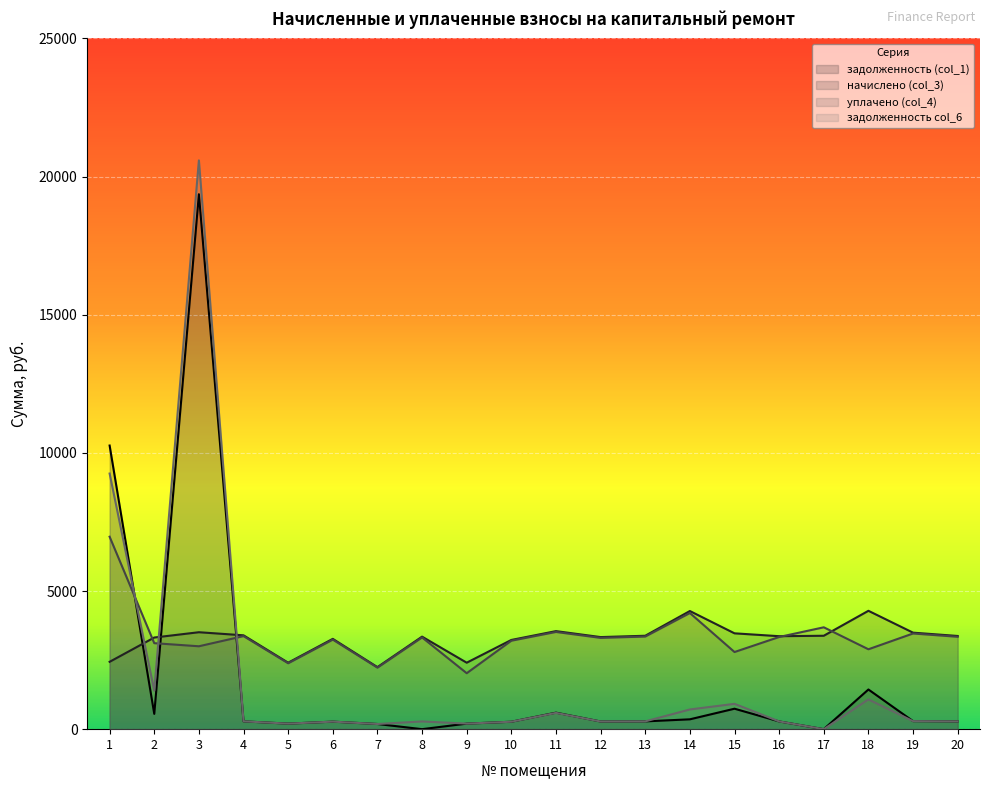

How many values in задолженность (col_1) are above zero?

18